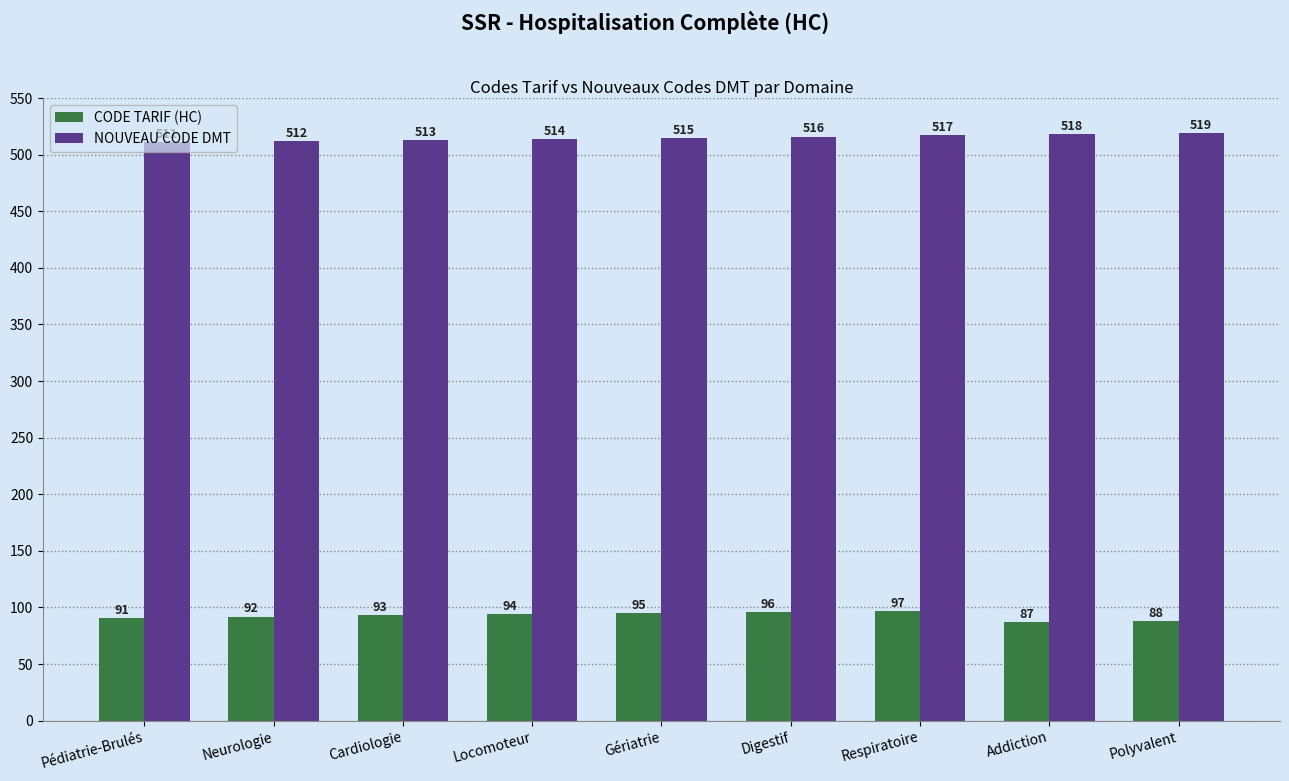

What is the maximum value shown in the chart?

519